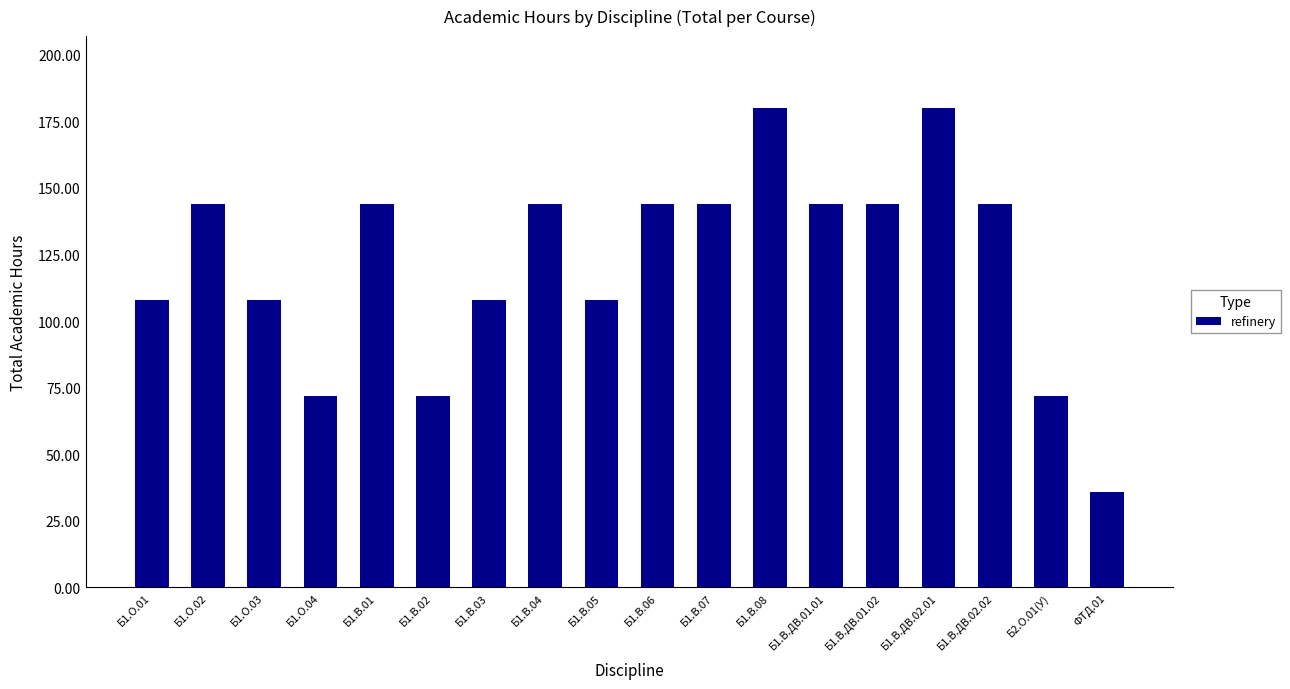

Is it true that the value at Б1.О.03 is 71?

False